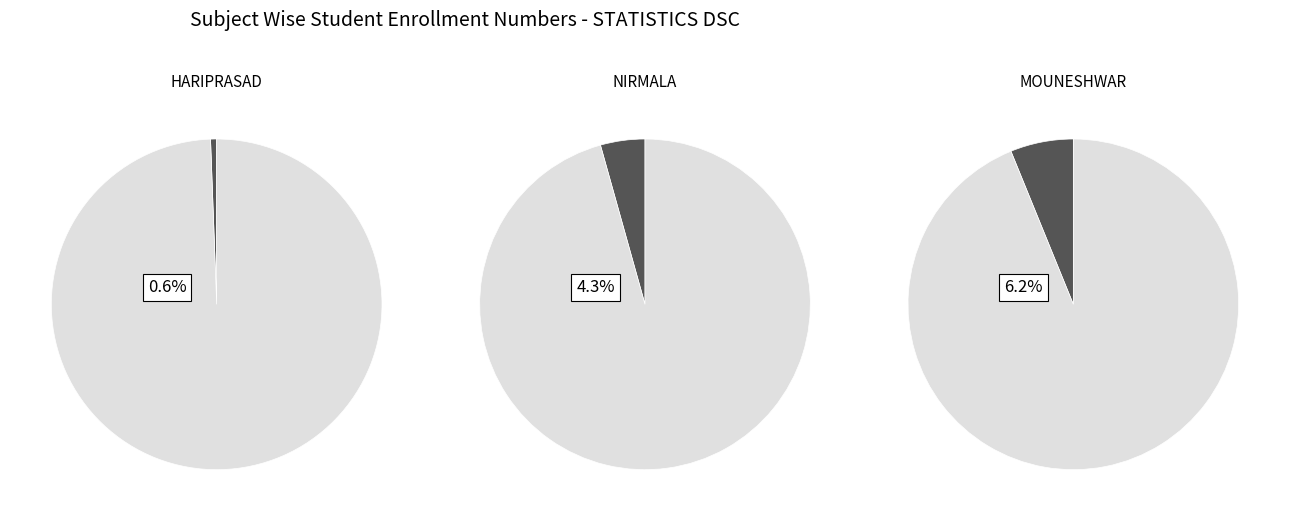

Combined, do RAJESHWARI PUJERI and NIRMALA YAMBATNAL account for over 50%?

No